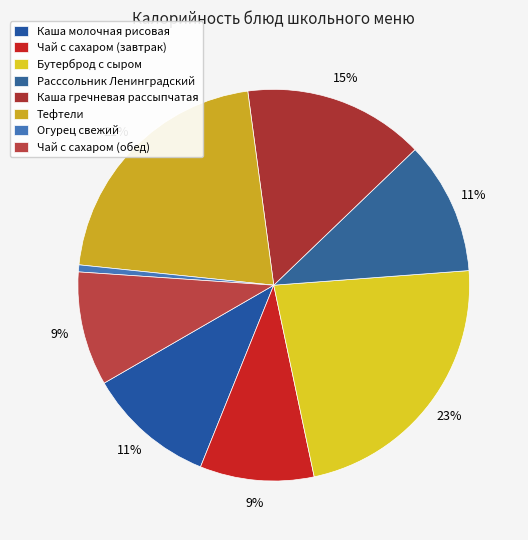

Which category has the smallest portion of the pie?

Огурец свежий